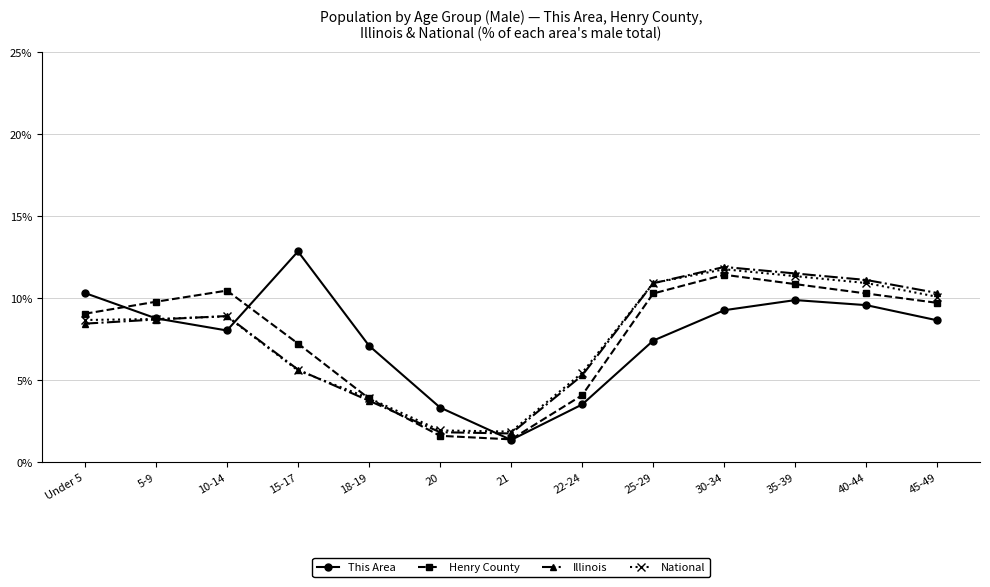

What is the label of the 2nd point from the left?

5-9